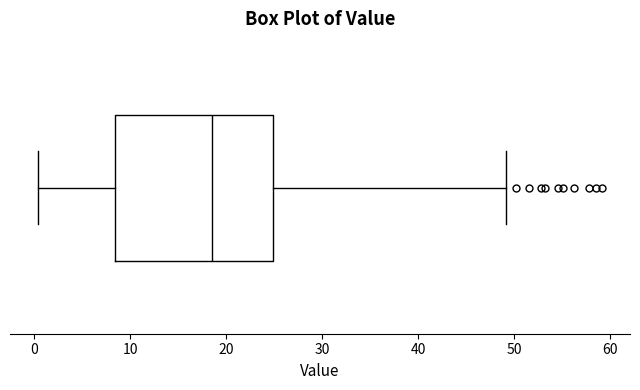

Transcribe this box plot: give where the median line is, the range the box spans, and where the two whiskers end, as read against the x-axis. The values are not printed on the chart, so give them approximately, as read against the axis.

median 19, box 8 to 25, whiskers 0 to 49